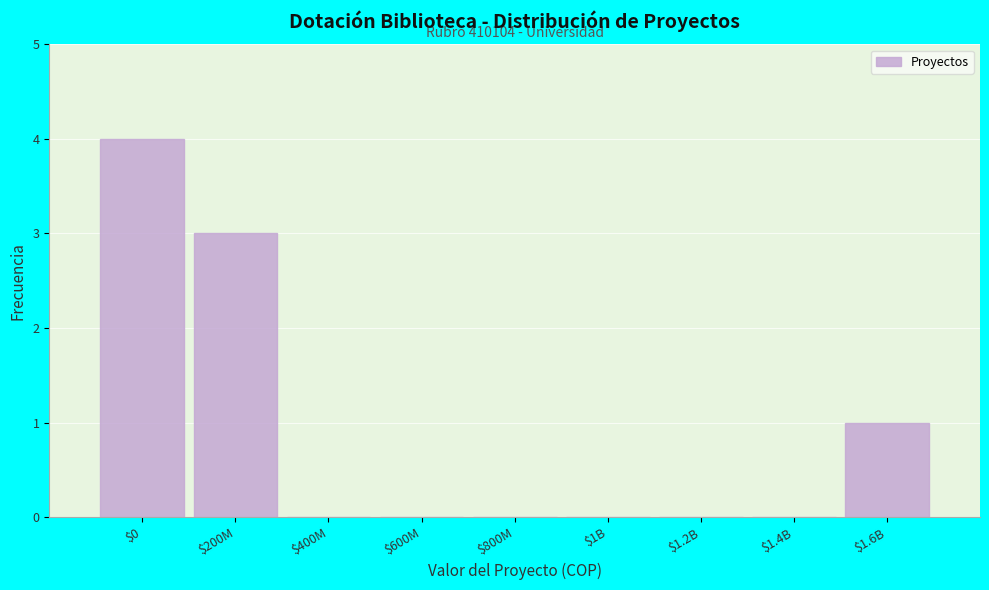

True or false: the data shows 4 at $0.

True